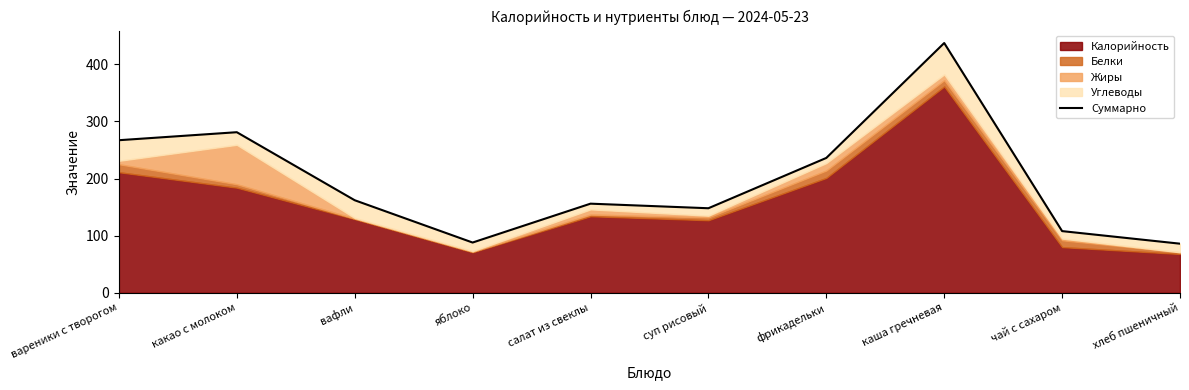

How many interior local peaks (higher than both neighbors) does the data have?

3